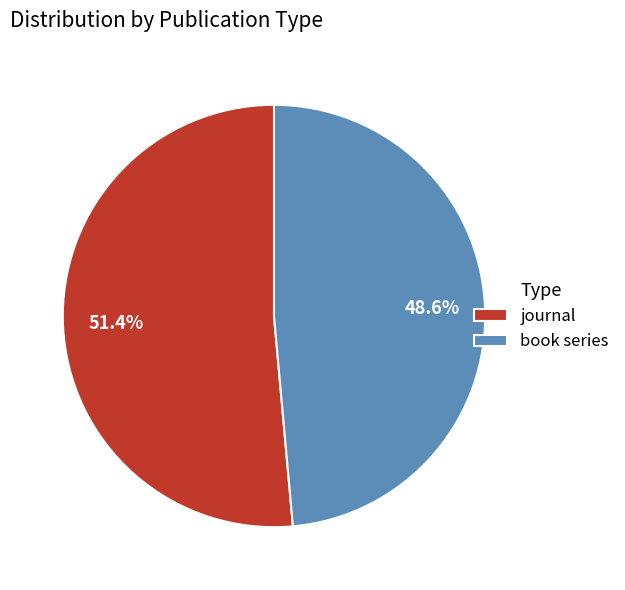

To the nearest percent, what is the difference between the largest and smallest slice percentages?

3%